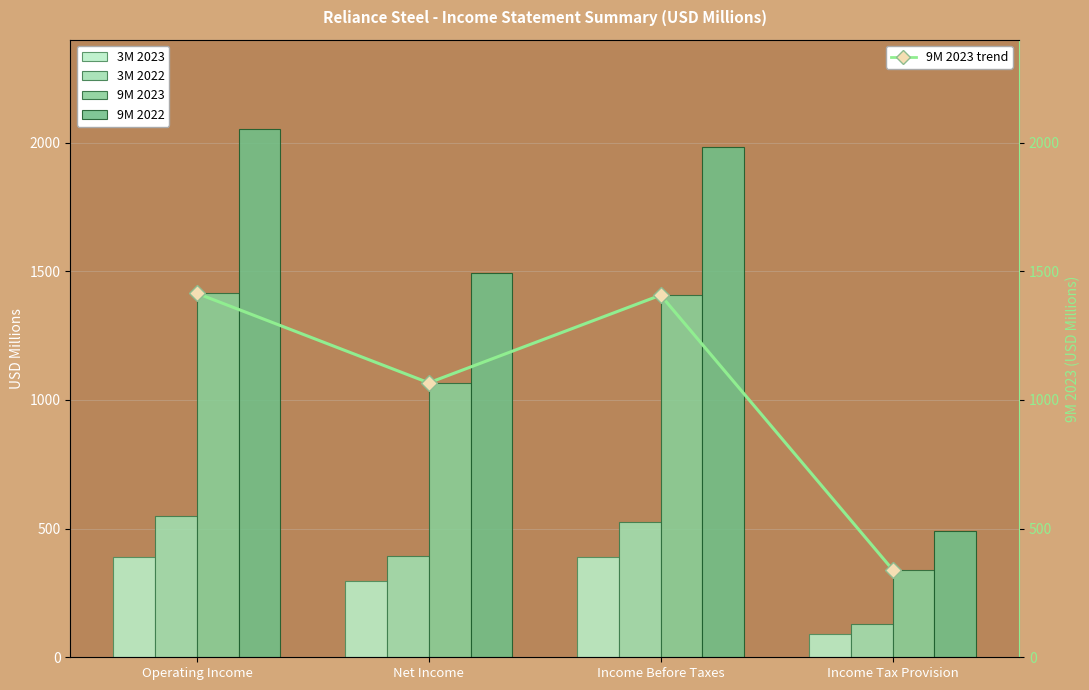

At which label does 9M 2022 reach its peak?

Operating Income